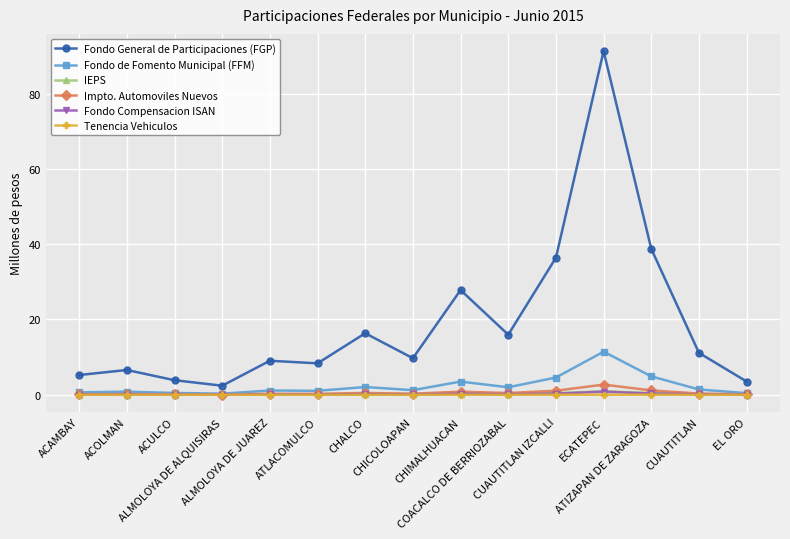

Which series has the largest range (max minus min)?

Fondo General de Participaciones (FGP)